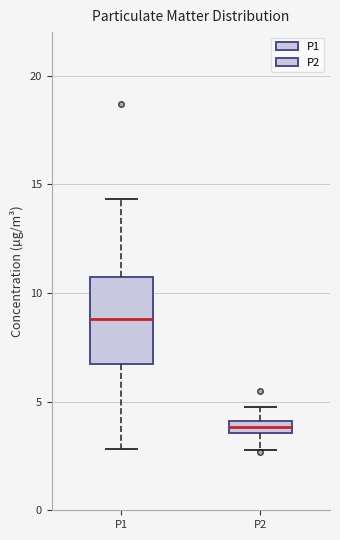

Comparing the boxes themselves (not the whiskers), which one is the tallest?

P1